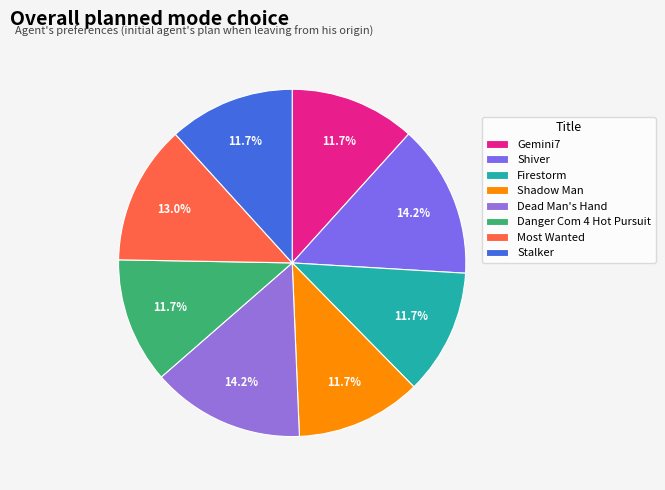

Is Stalker the majority of the pie?

No